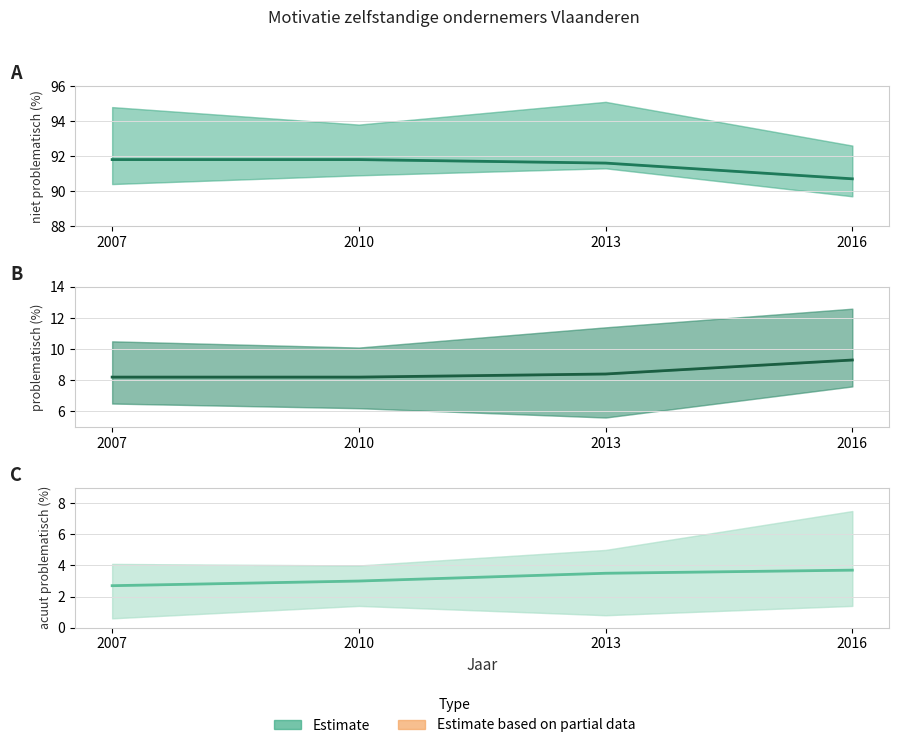

True or false: niet problematisch has more than 2 points higher than both neighbors.

False